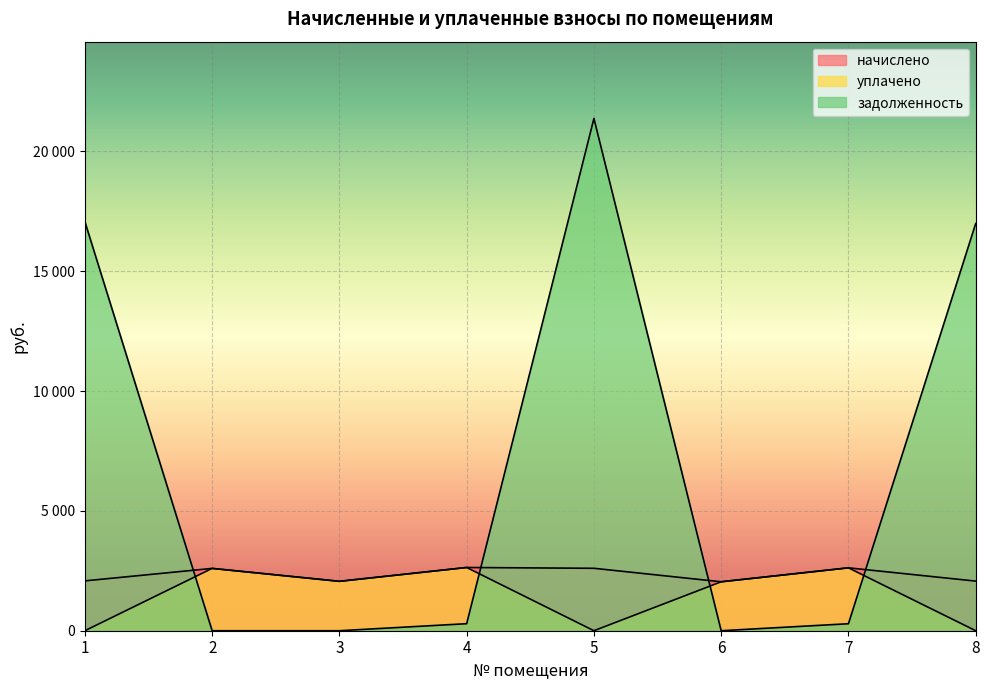

At which label does задолженность first exceed 293?

1